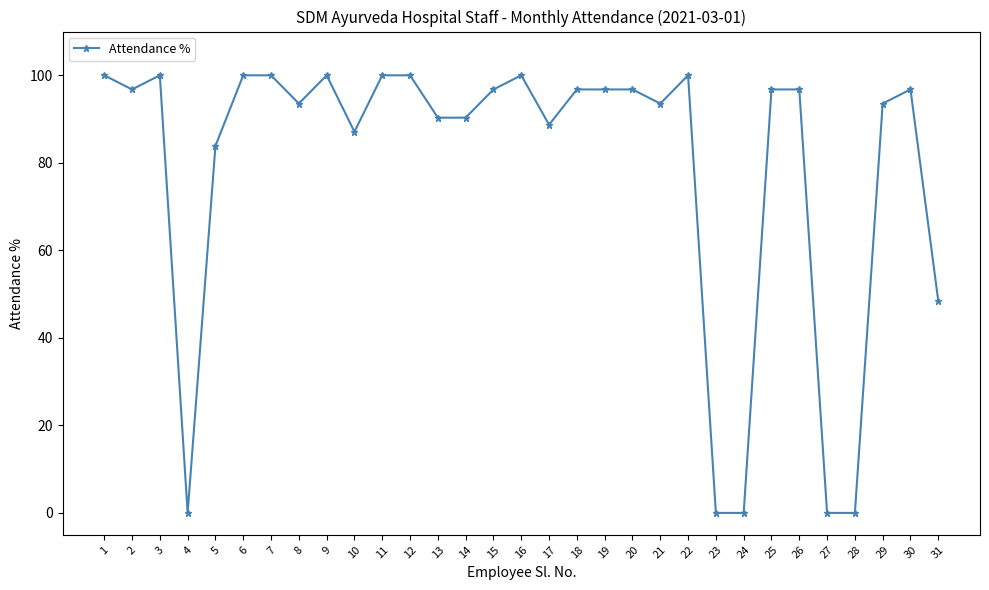

What is the maximum value shown in the chart?

100.0